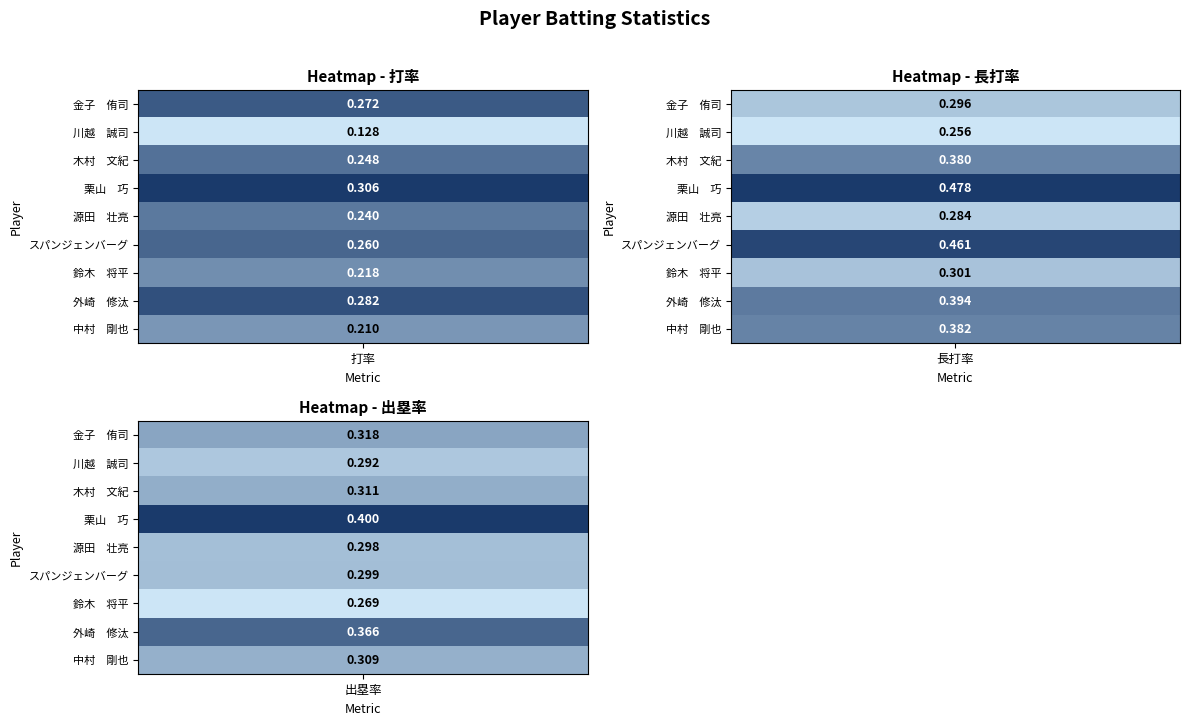

True or false: 木村　文紀 has a value of 0.2 at 川越　誠司.

False